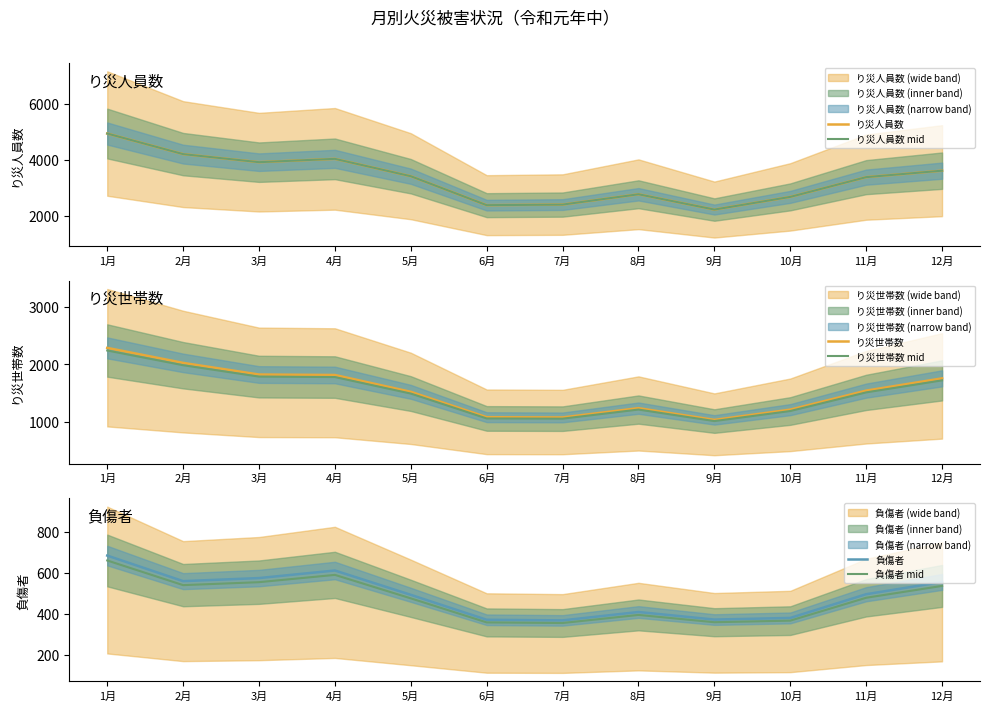

Is the value of り災人員数 mid at 6月 greater than the value of 負傷者 mid at 1月?

Yes